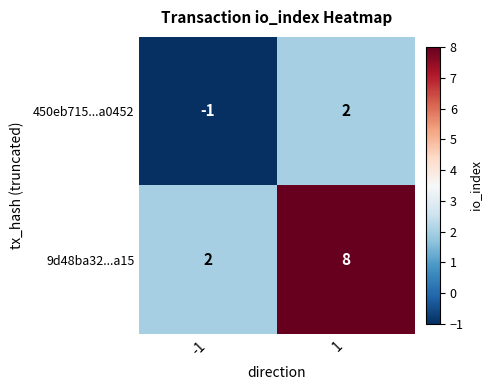

What is the difference between the highest and lowest values at -1?

3